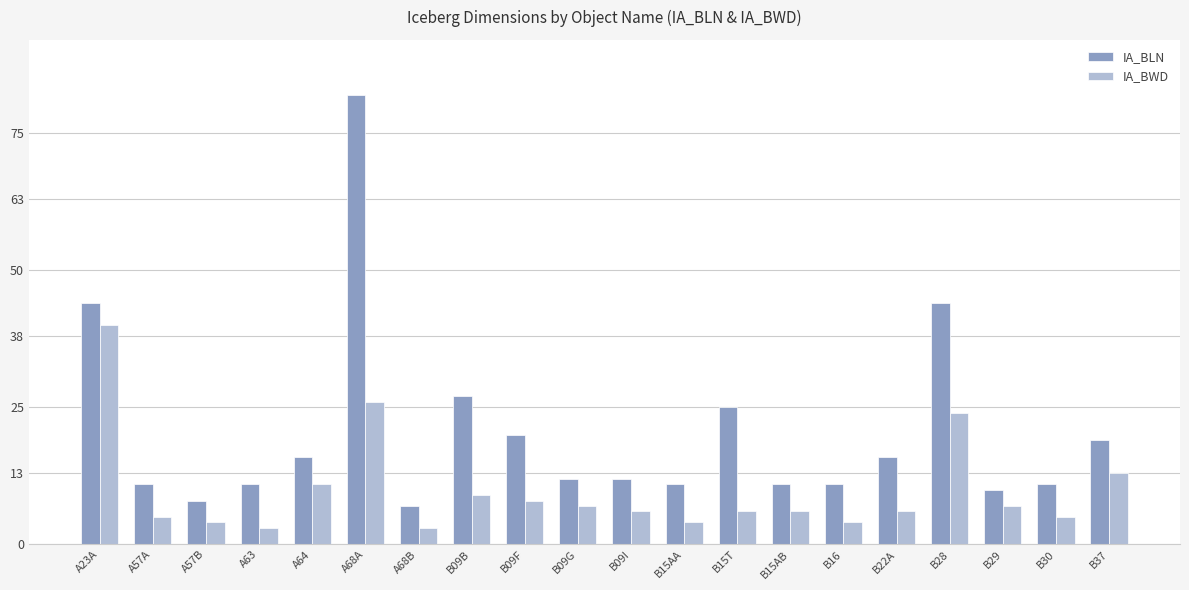

What is the difference between the IA_BLN values at B37 and A23A?

25